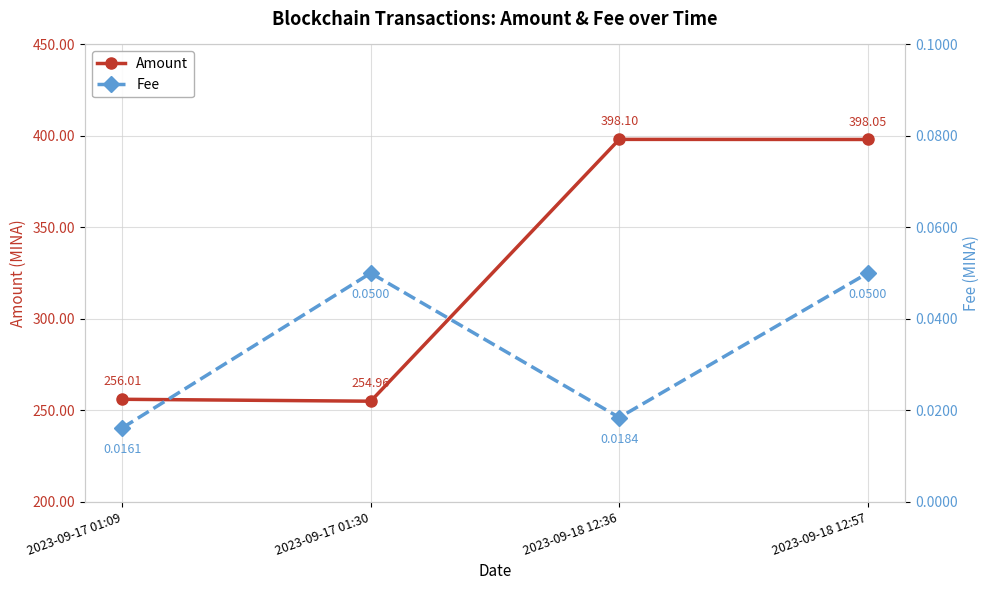

Which series has the largest range (max minus min)?

Amount